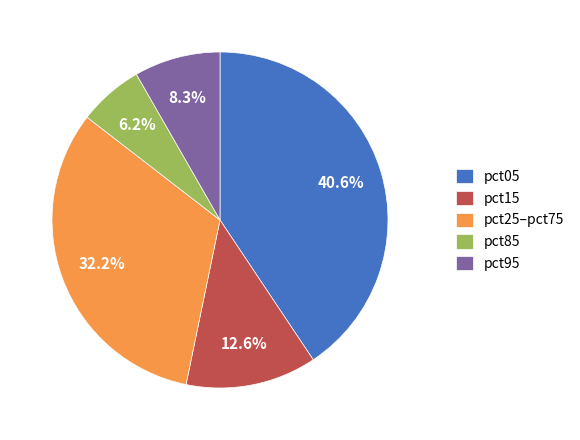

Do pct95 and pct15 together represent more than half of the pie?

No